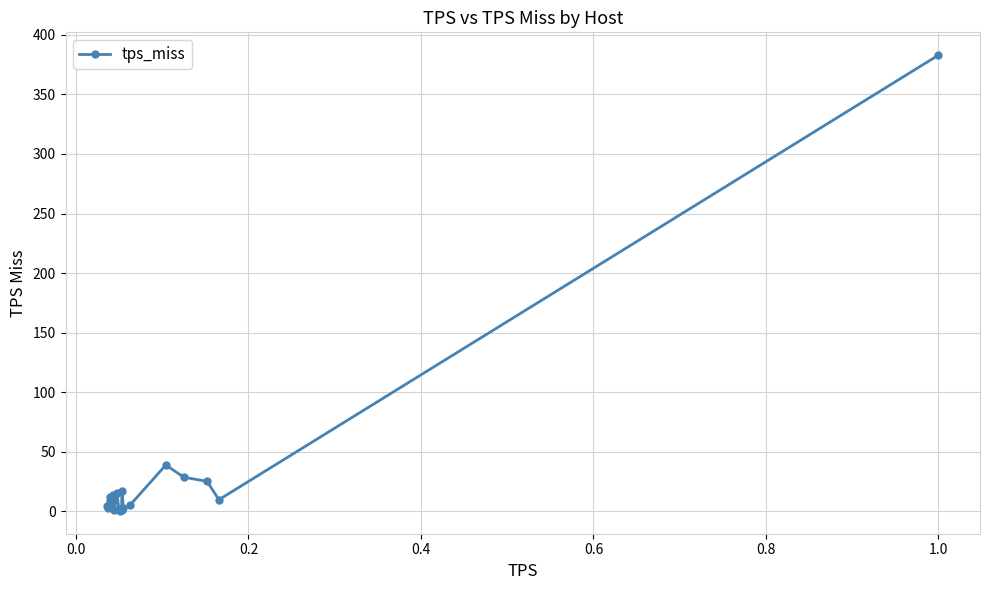

What is the value of the 17th point from the left?

28.5